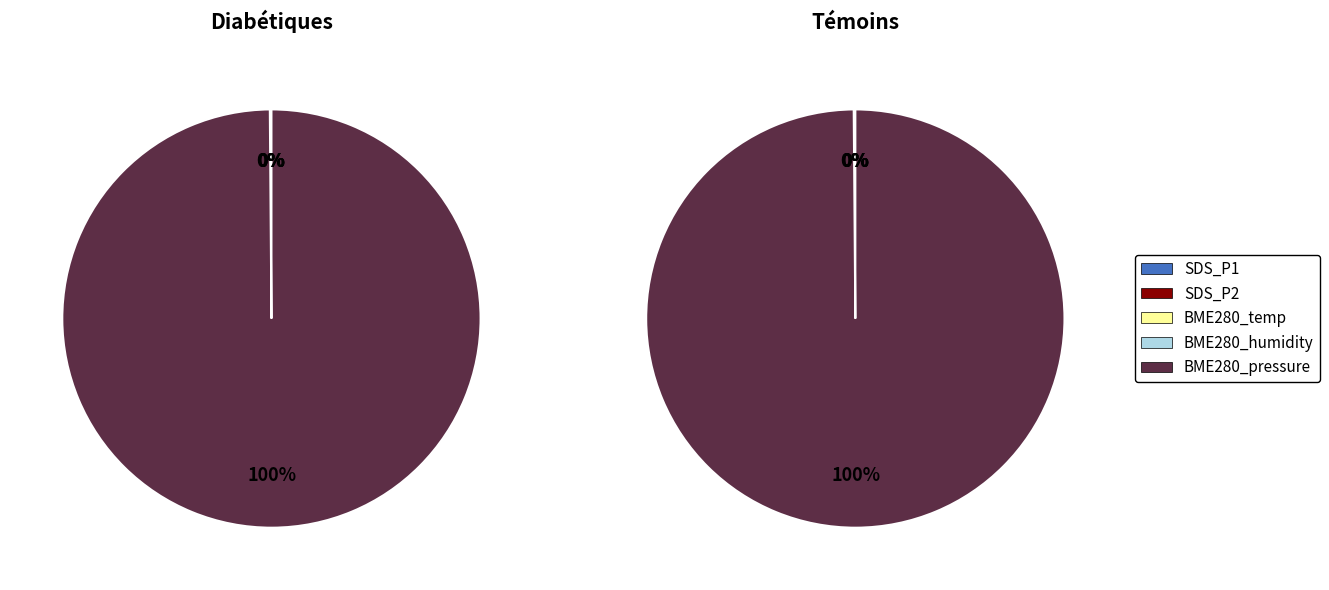

The SDS_P2 slice represents 8% of the pie. True or false?

False